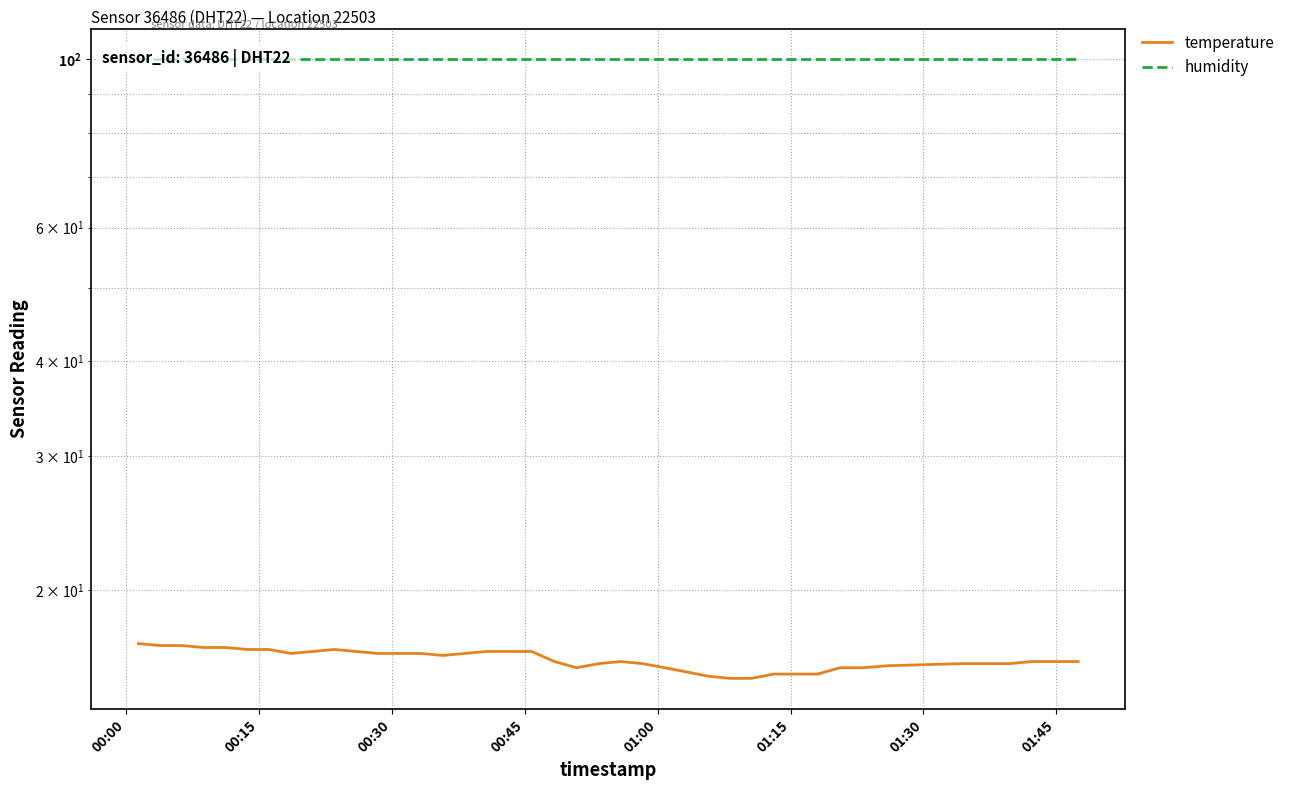

What position from the left is 01:00?

5